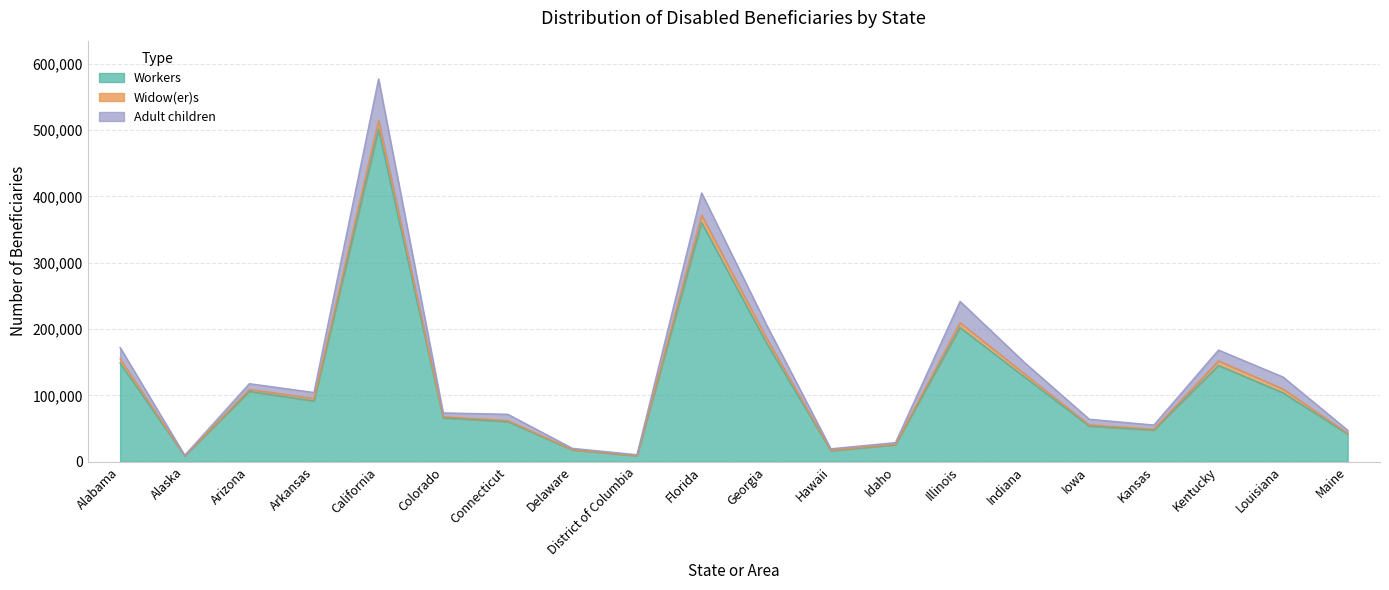

What is the difference between the second highest and second lowest values in the Widow(er)s series?

11117